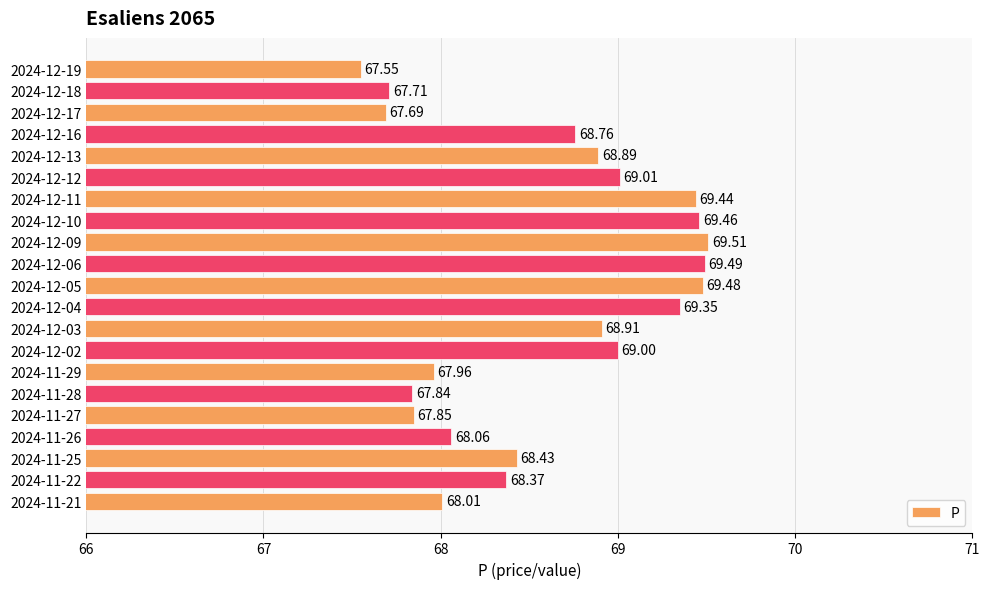

What is the sum of the values at 2024-12-16 and 2024-12-05?

138.2